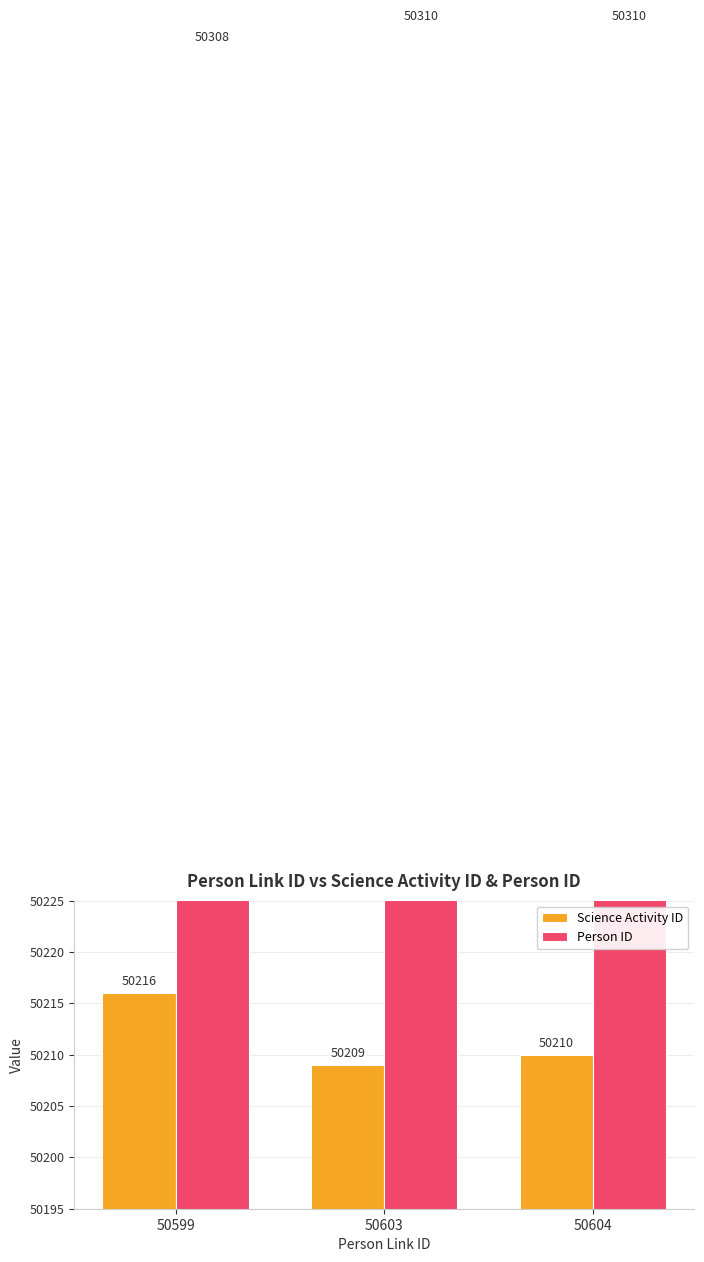

How many Science Activity ID values are between 50209 and 50216?

3